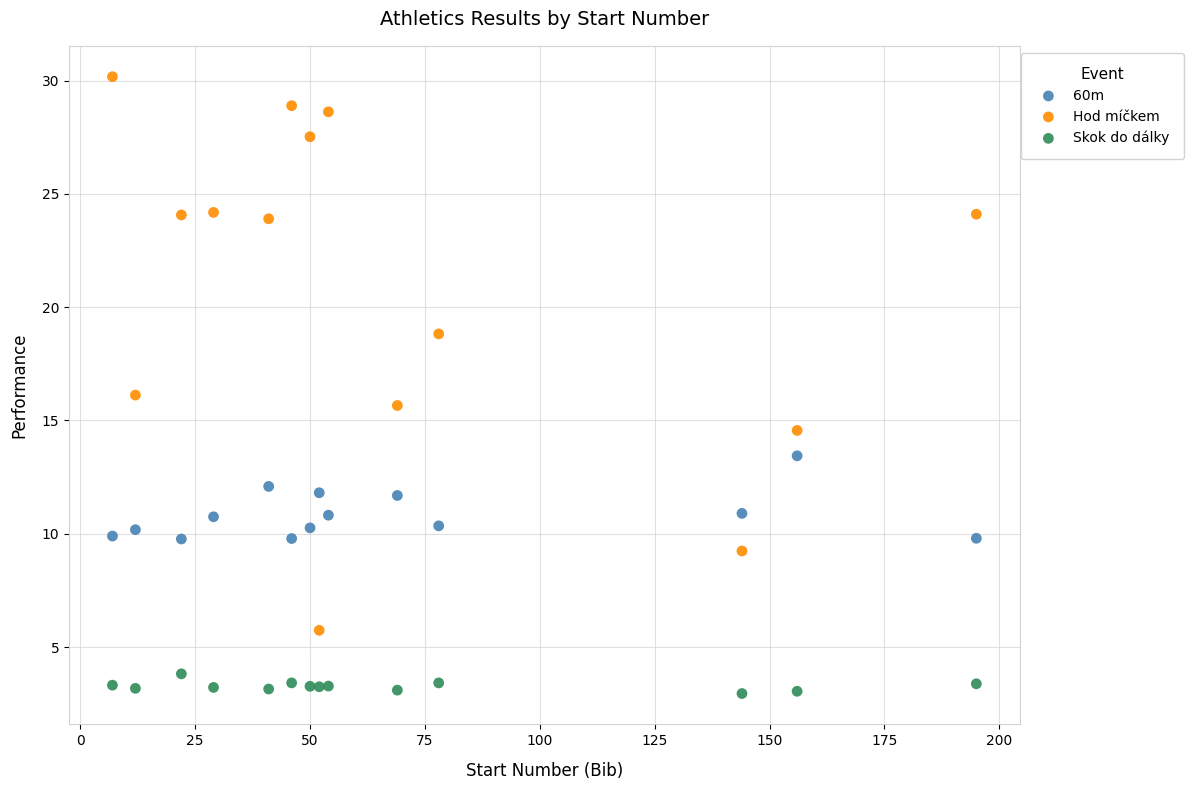

Which series reaches the minimum Y coordinate?

Skok do dálky